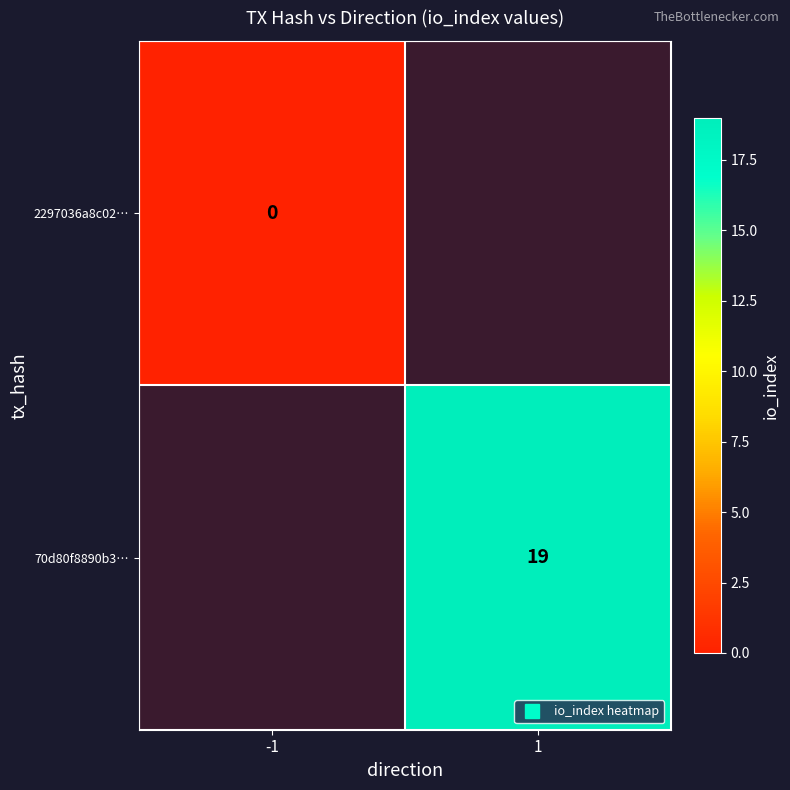

The 70d80f8890b3… series shows 19.0 at 1. True or false?

True